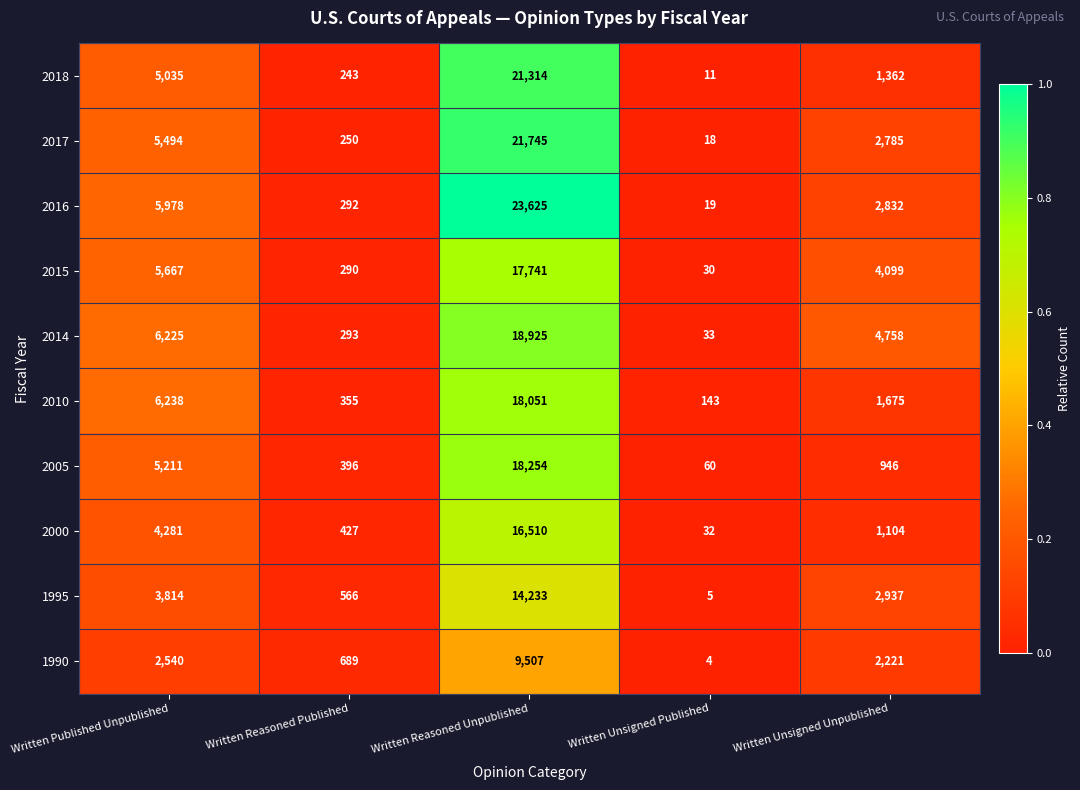

What is the average value of the 1995 series?

4311